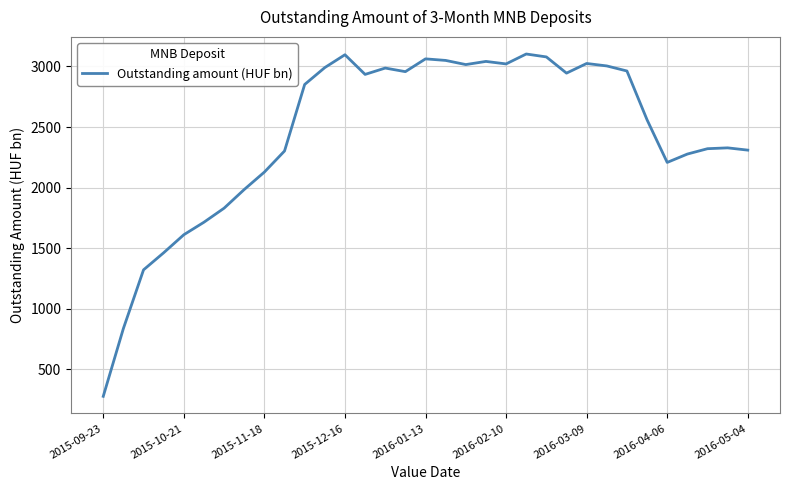

What is the difference between the maximum and minimum values?

2827.6